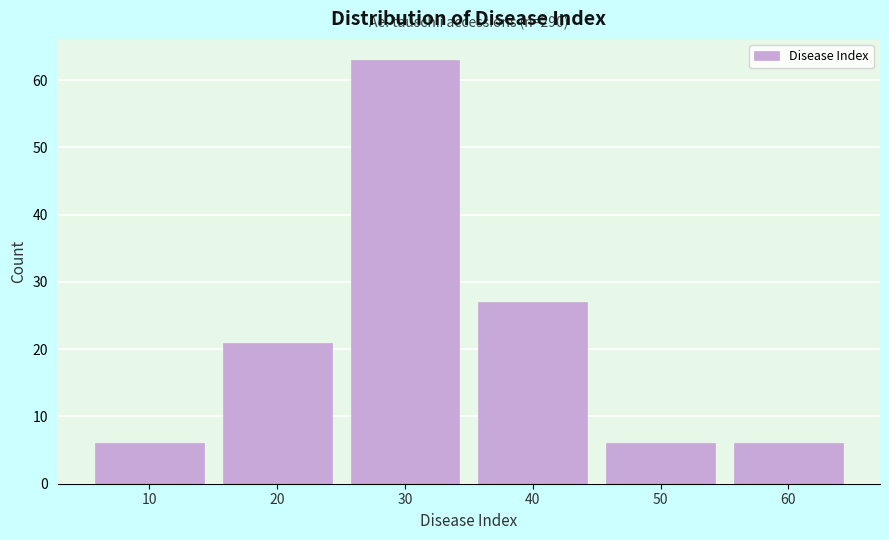

Reading left to right, what are all the values shown in this chart?

10=6	20=21	30=63	40=27	50=6	60=6